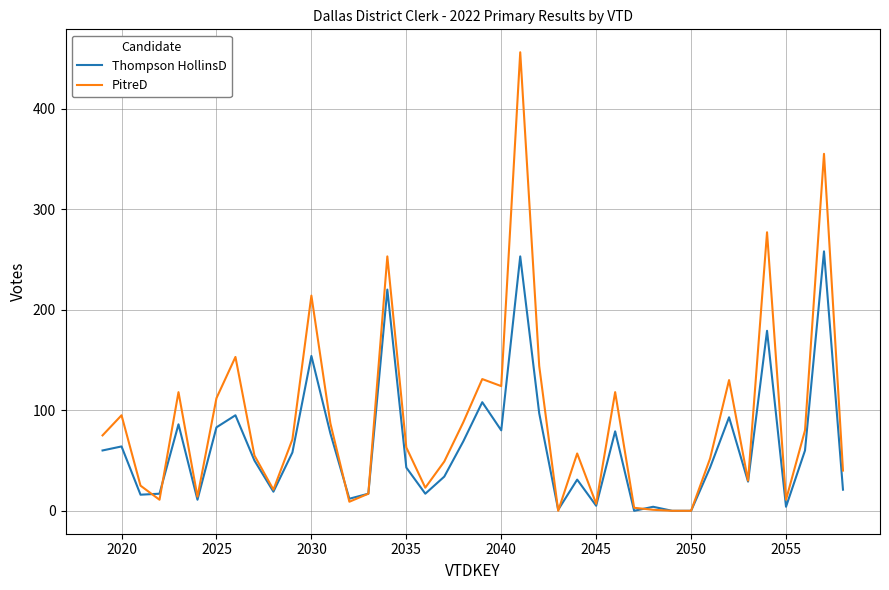

Which series has the largest total across all categories?

PitreD